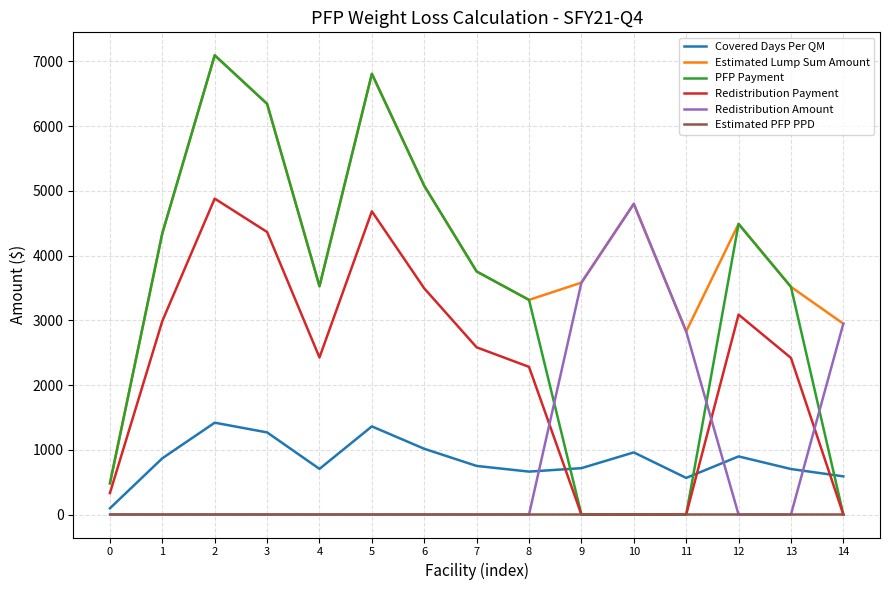

True or false: Estimated PFP PPD and Estimated Lump Sum Amount cross at least once.

False